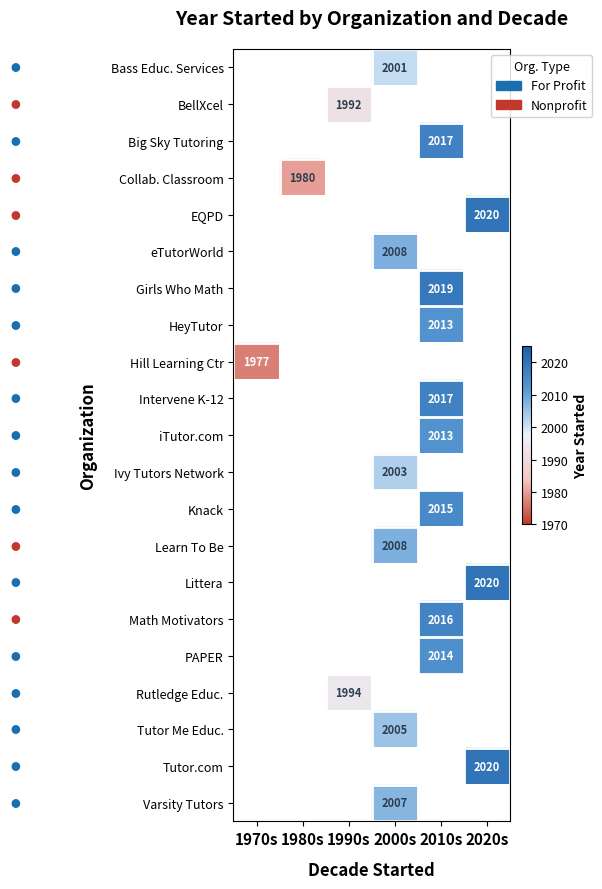

The Rutledge Educ. series shows 1311 at 1990s. True or false?

False